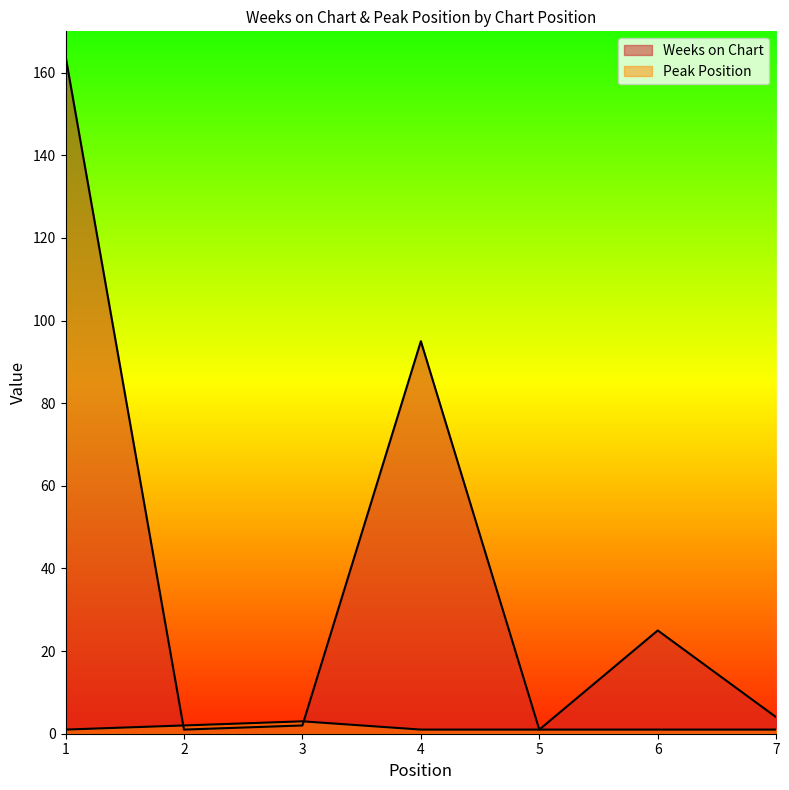

Which series has the largest range (max minus min)?

Weeks on Chart